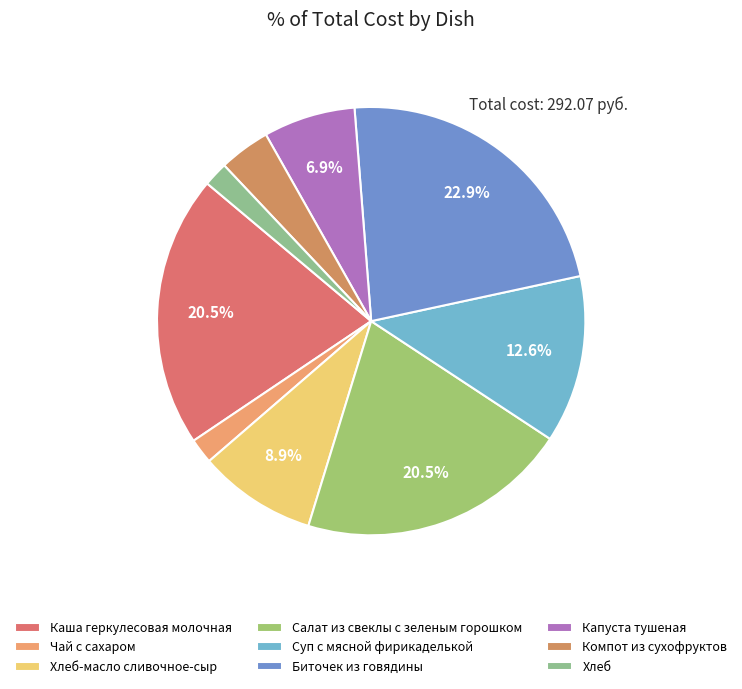

What percentage is the Биточек из говядины slice, to the nearest percent?

23%